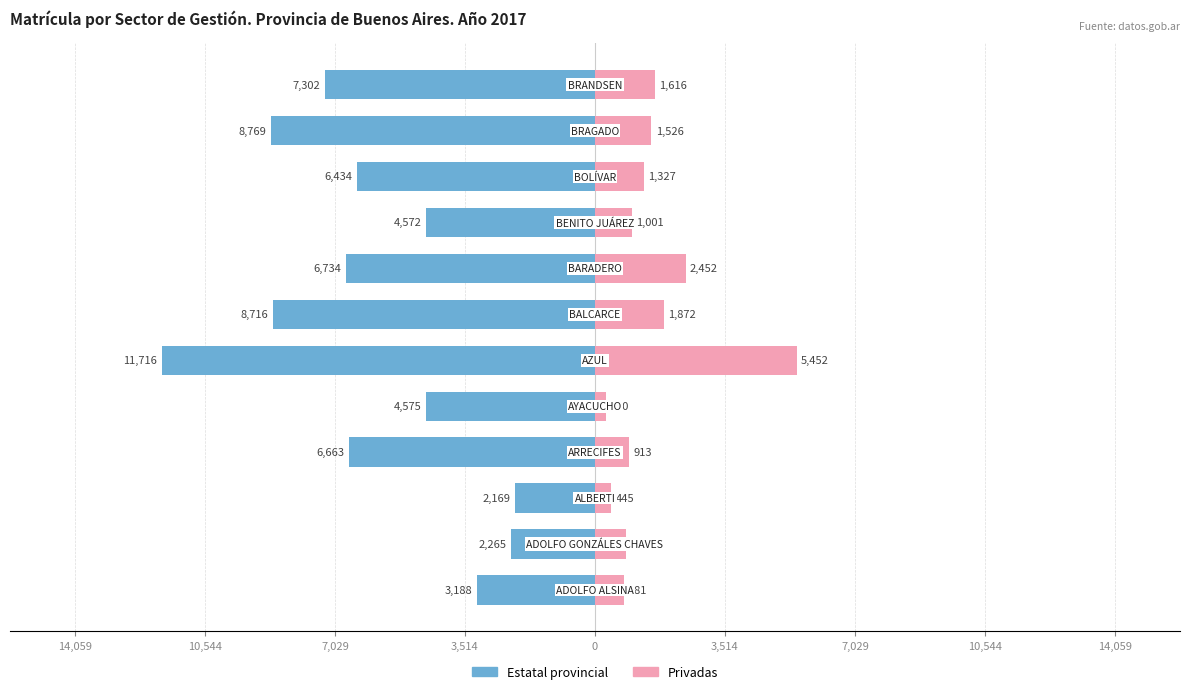

Between 7,029 and 10, which series saw the biggest shift?

Privadas